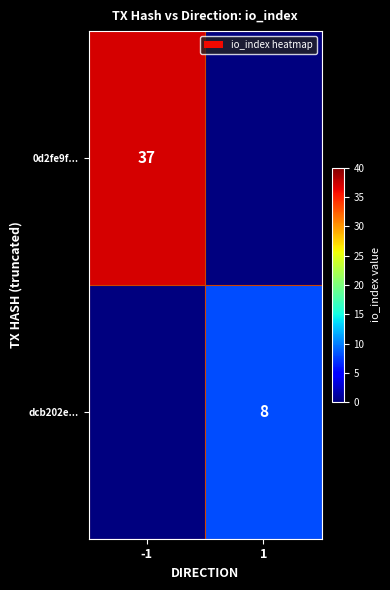

Is the value of dcb202e... at 1 greater than the value of 0d2fe9f... at -1?

No